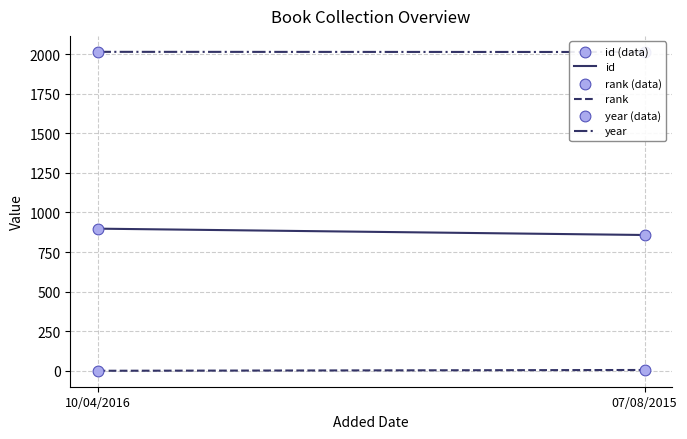

At which category is the sum across all series the highest?

10/04/2016